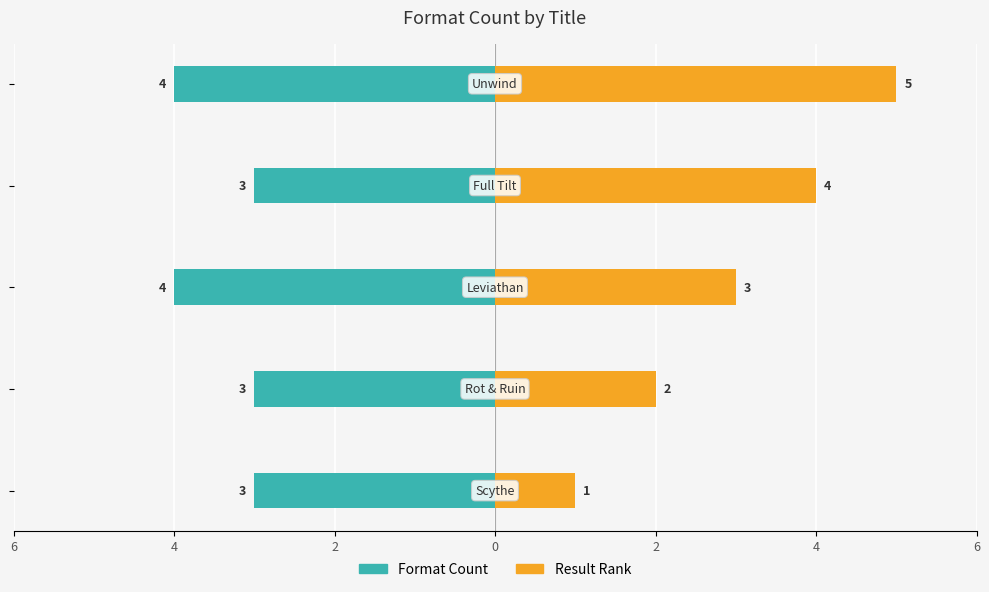

Which series changed the most between 4 and 2?

Format Count